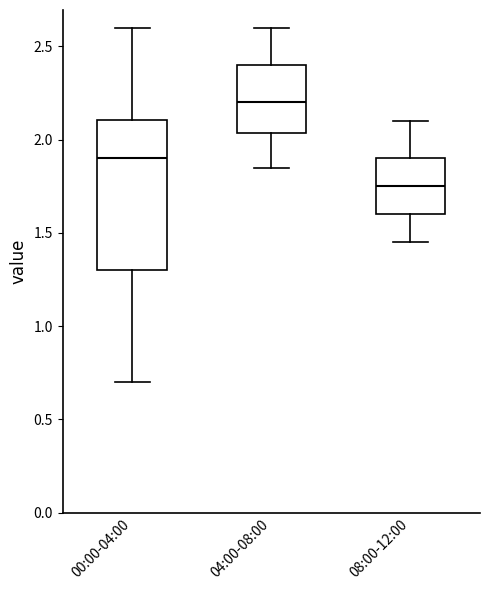

Comparing the boxes themselves (not the whiskers), which one is the tallest?

00:00-04:00